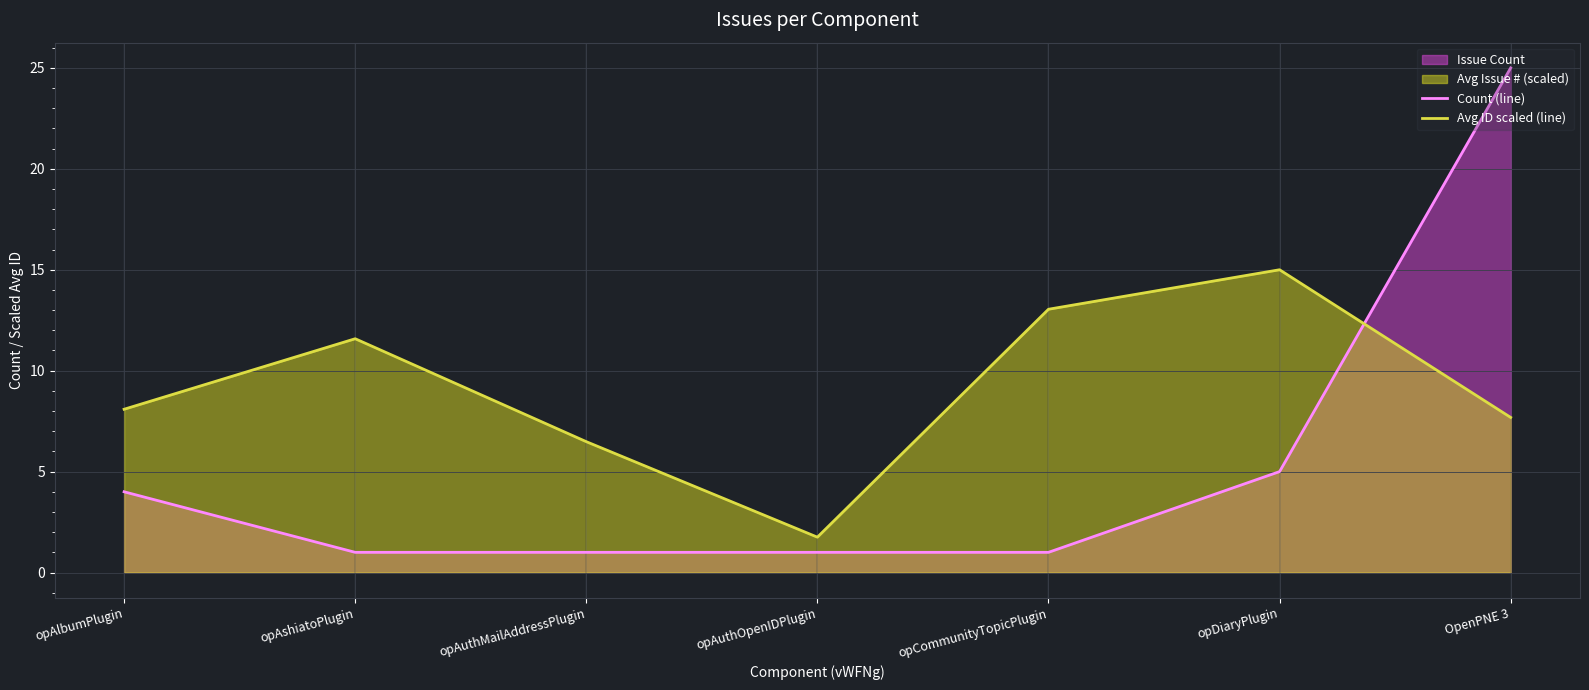

What is the average value of the Avg ID scaled (line) series?

9.1